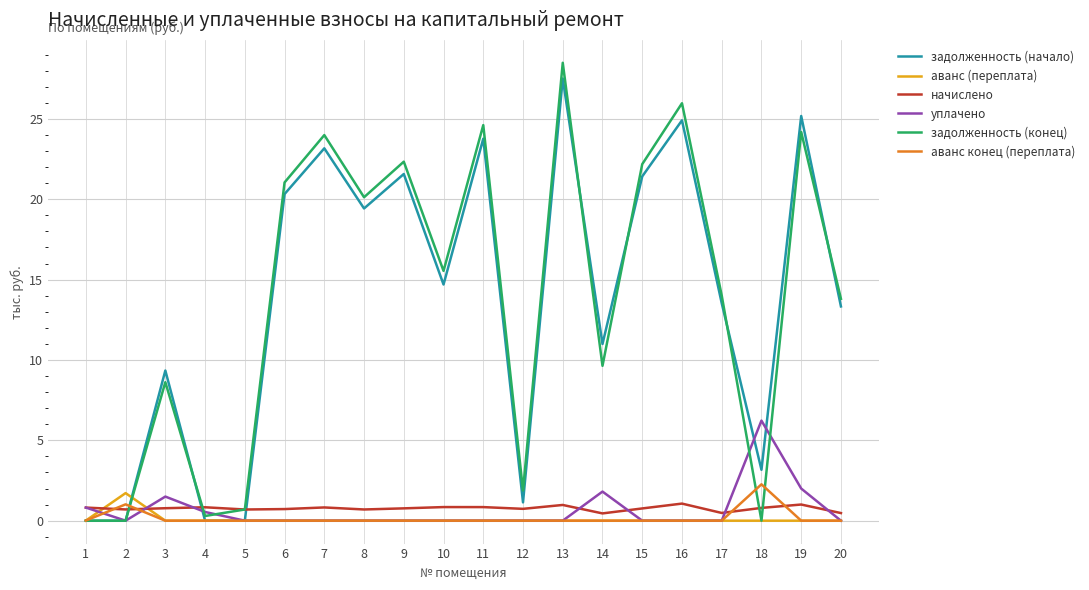

What is the maximum value shown in the chart?

28.5